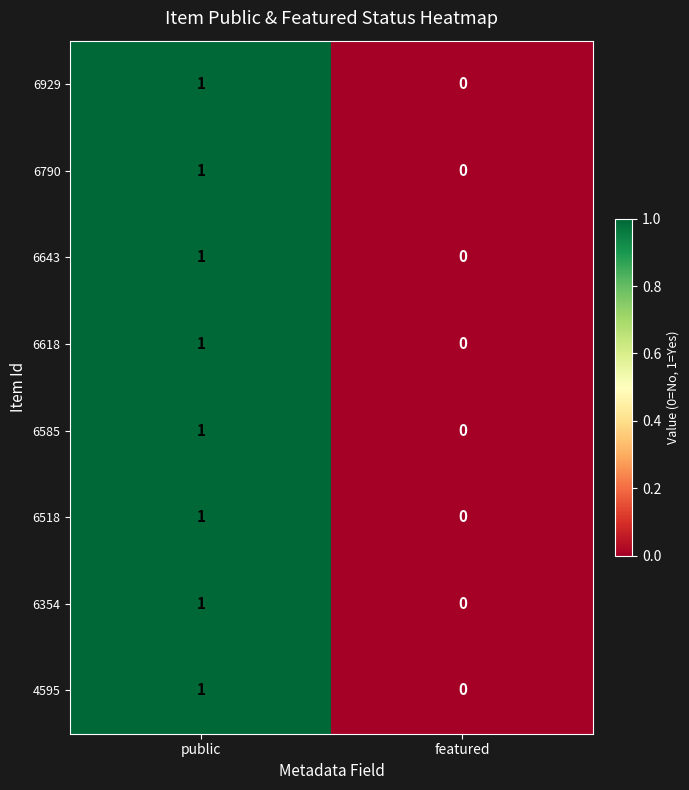

The 6643 series shows 1 at public. True or false?

True